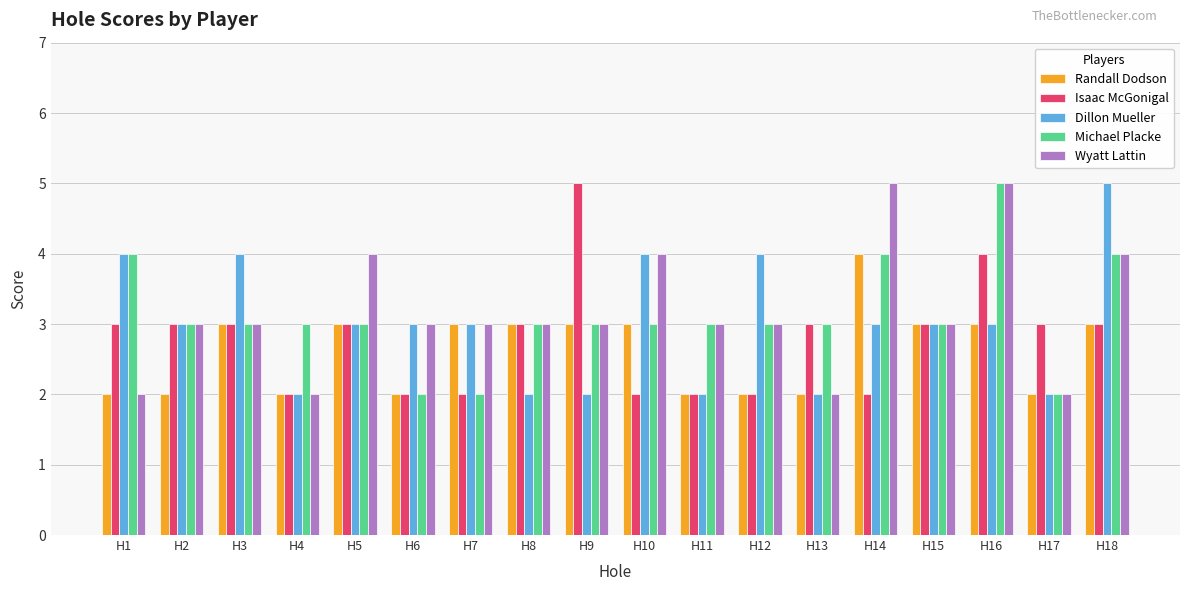

What is the value of the Michael Placke bar at the 9th from the left?

3